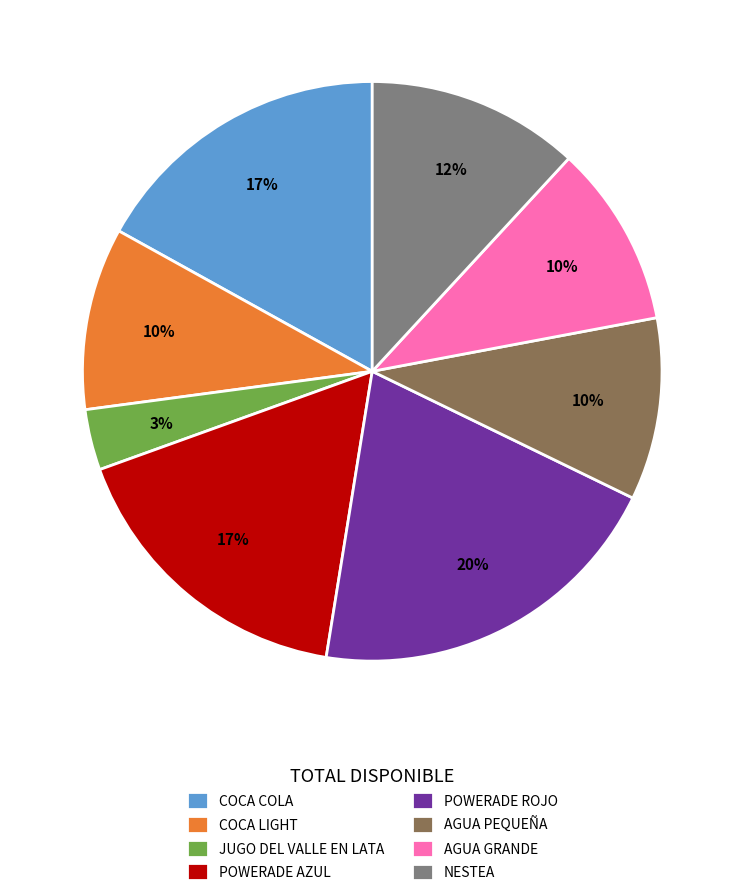

Does AGUA GRANDE represent more than half of the total?

No